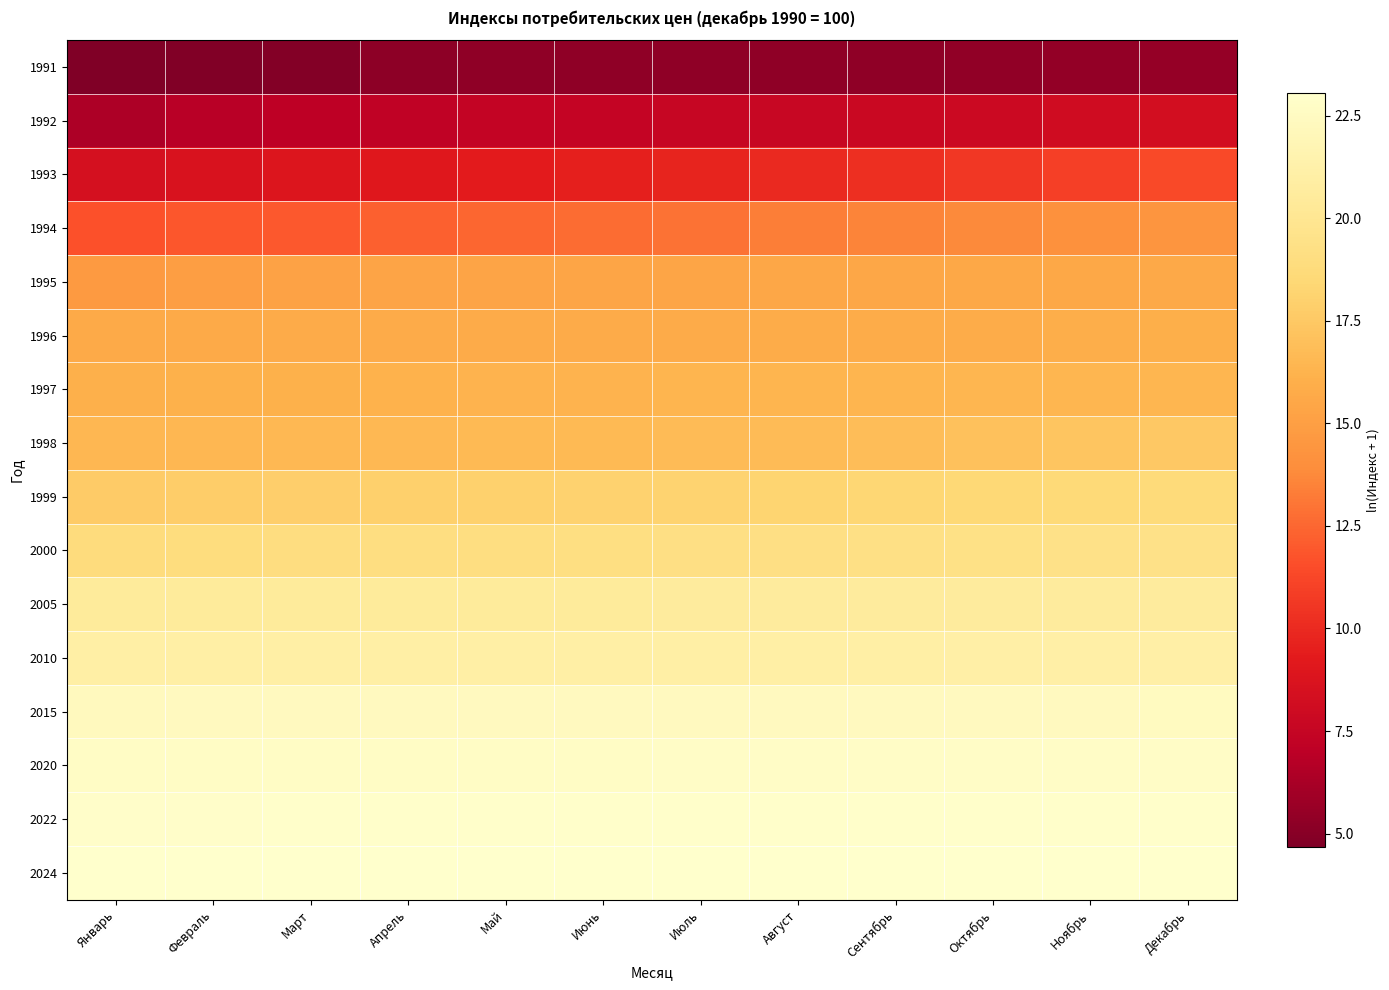

Which category has the highest value across all series?

Декабрь